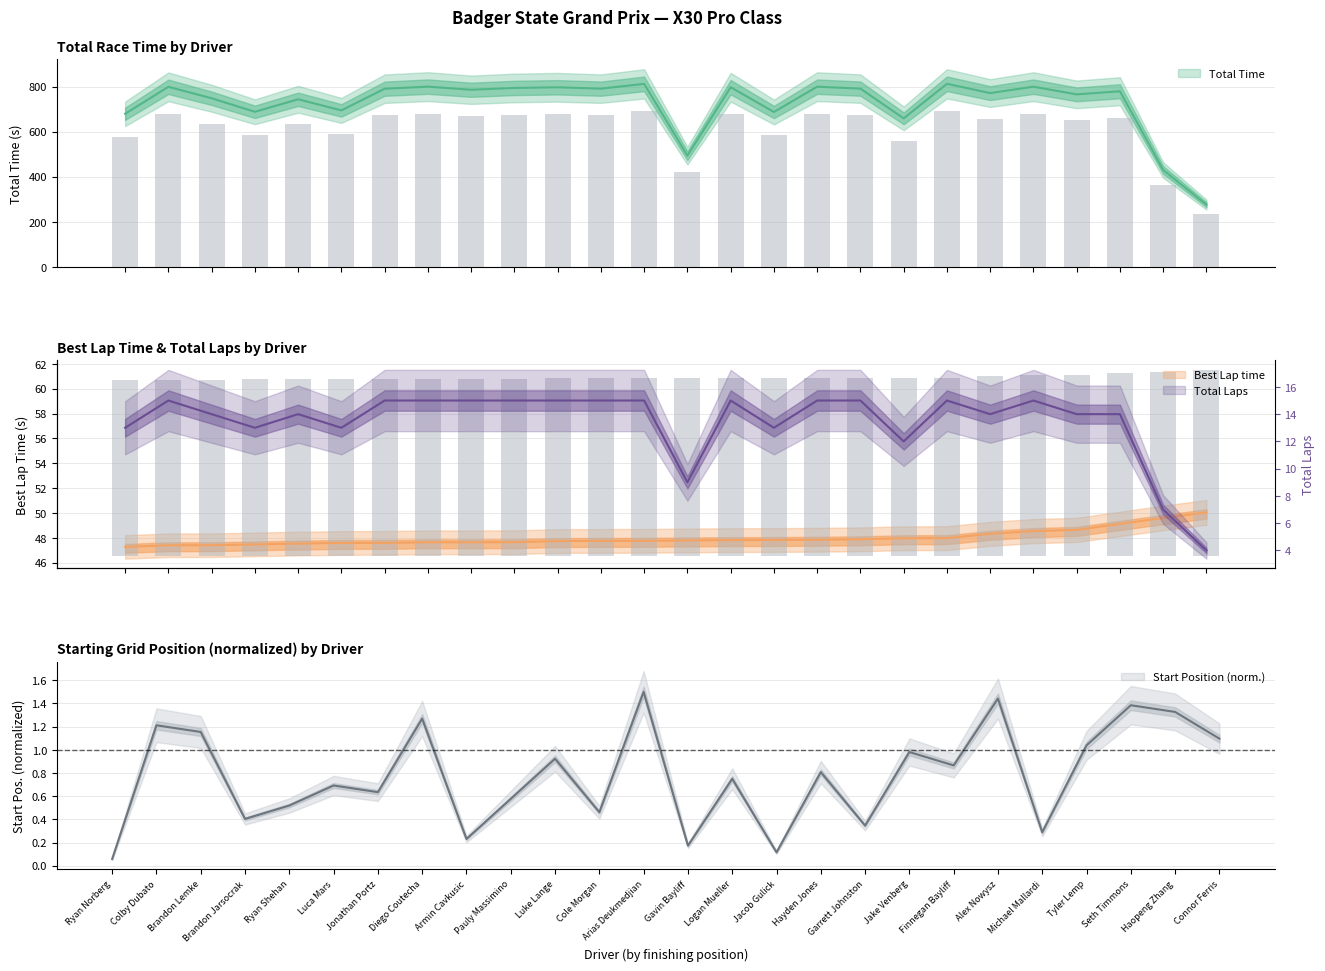

How many data points in Total Time are less than 785?

13